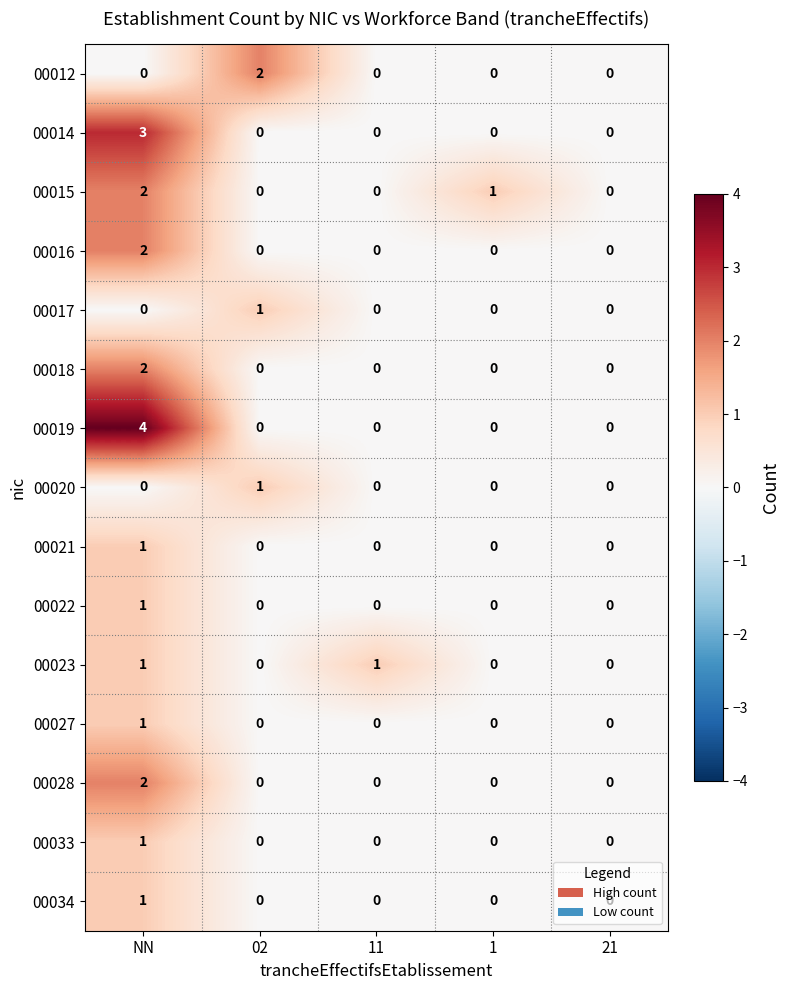

At which category is the sum across all series the highest?

NN